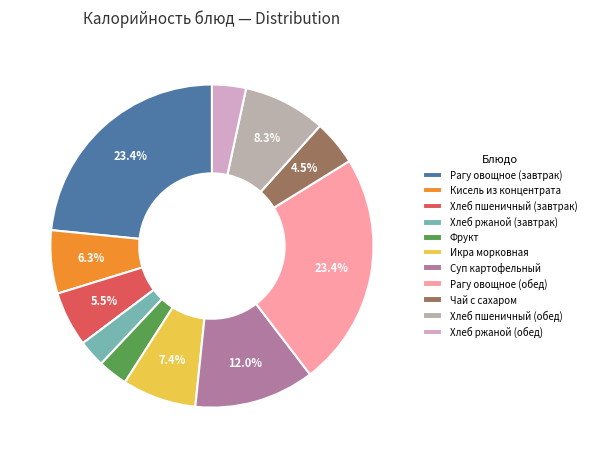

To the nearest percent, what is the average slice percentage?

9%